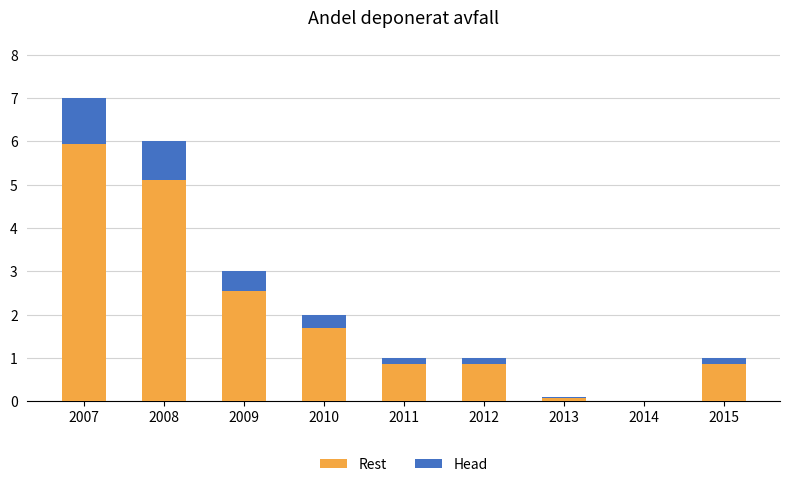

What is the total value across all series at 2007?

7.0